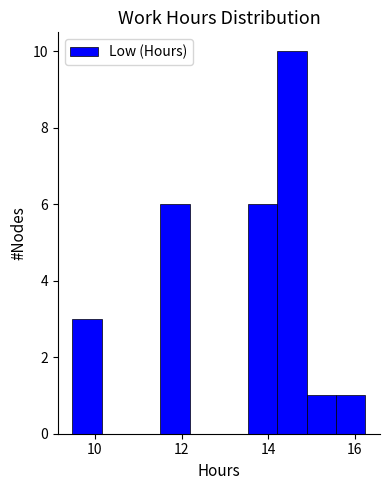

Read against the x-axis, roughly where is the centre of the tallest bar?

14.6